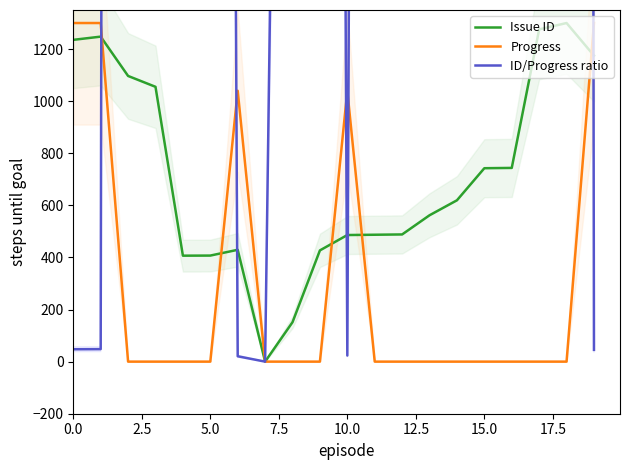

Which series ends up on top after the final intersection of Progress and ID/Progress ratio?

Progress